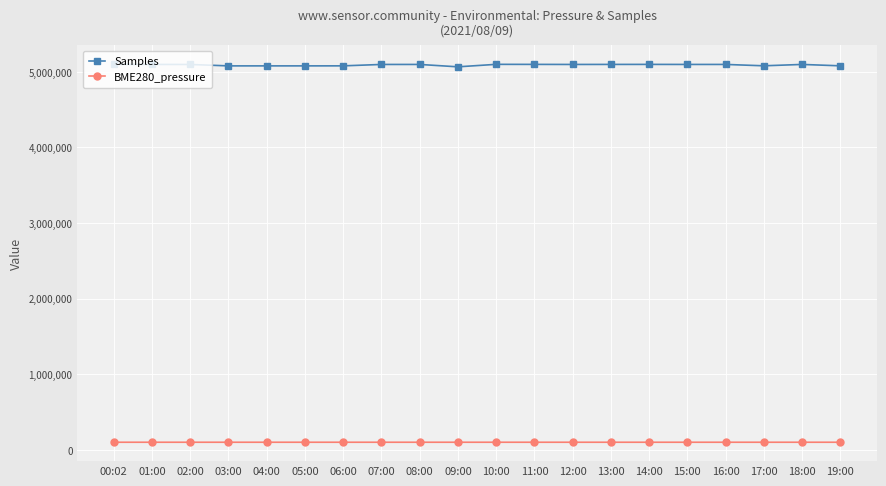

True or false: Samples and BME280_pressure intersect in this chart.

False